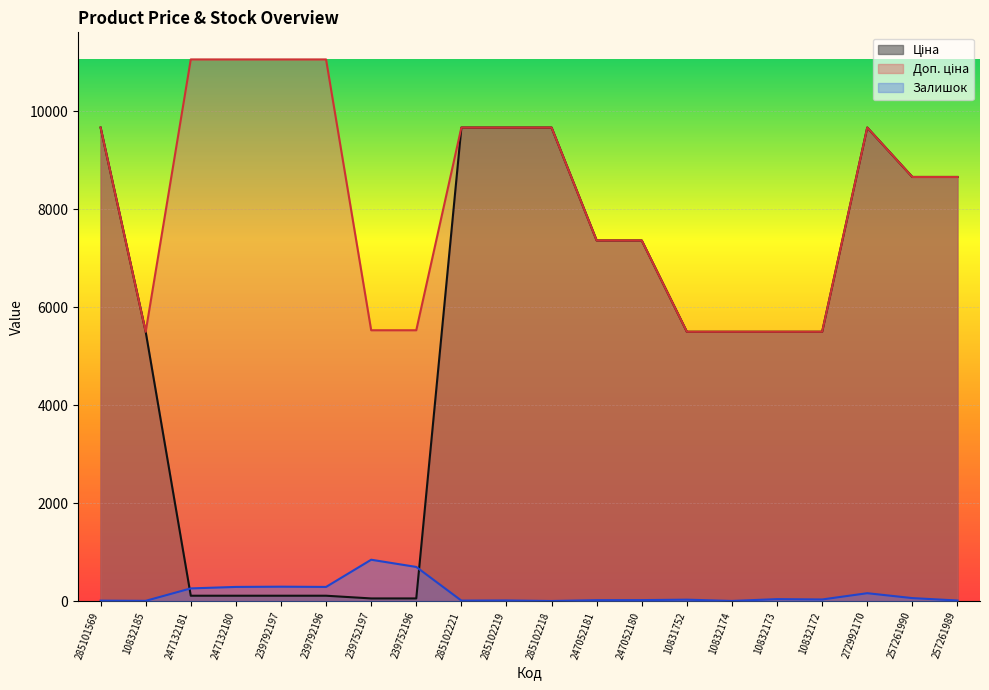

List the series in order of their overall mean, highest first.

Доп. ціна, Ціна, Залишок